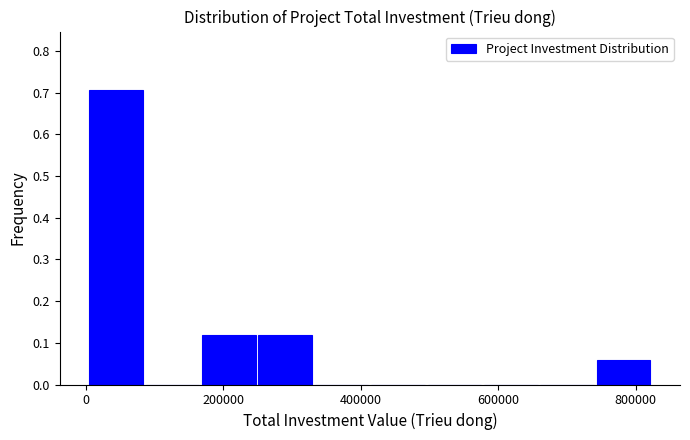

How tall is the bar that spans 740000 to 820000 on the x-axis? Neither the bar edges nor the heights are printed on the chart, so give them approximately, as read against the axes.

0.06